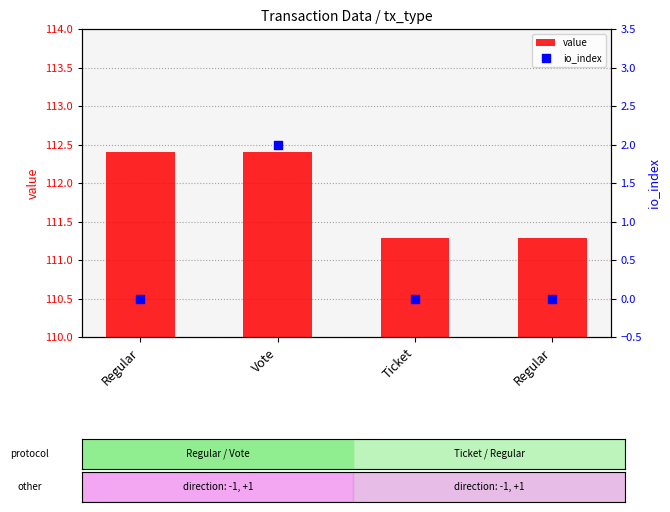

Which series reaches the minimum Y coordinate?

io_index